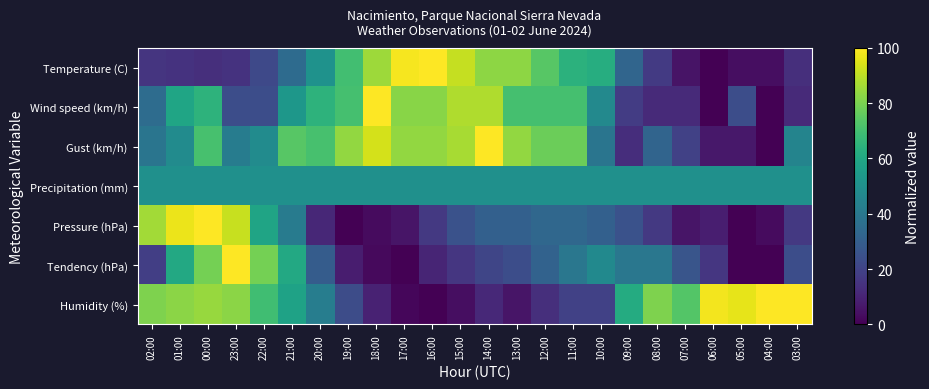

Which category has the highest value across all series?

16:00